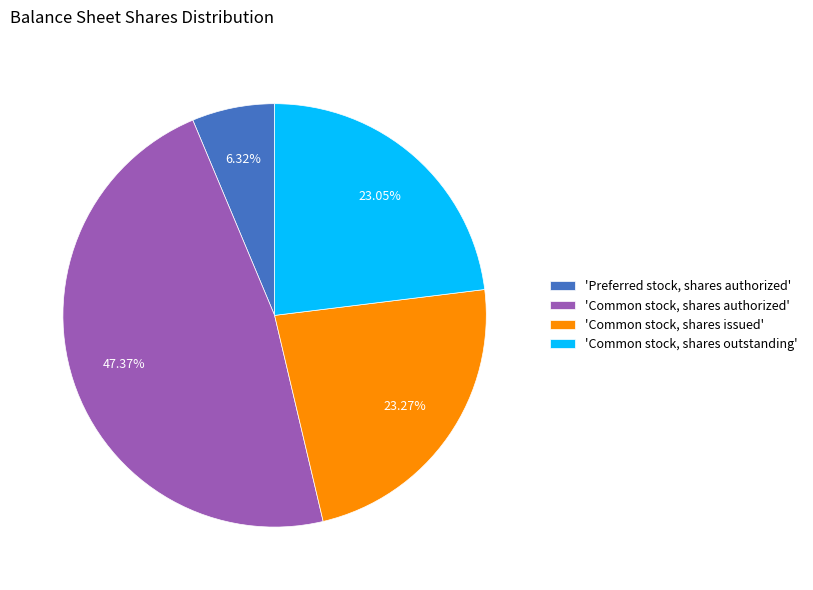

Do 'Preferred stock, shares authorized' and 'Common stock, shares issued' together represent more than half of the pie?

No